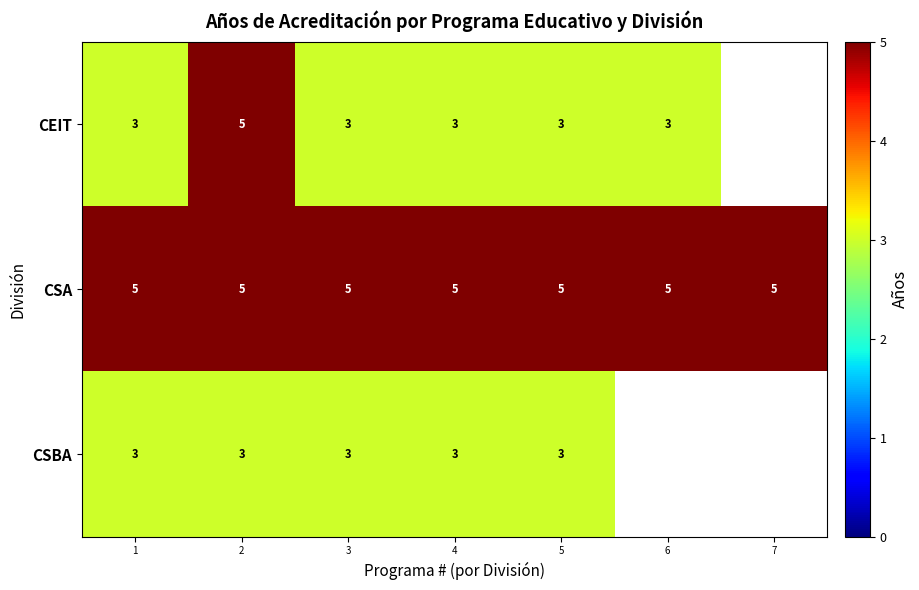

What is the minimum value shown in the chart?

3.0